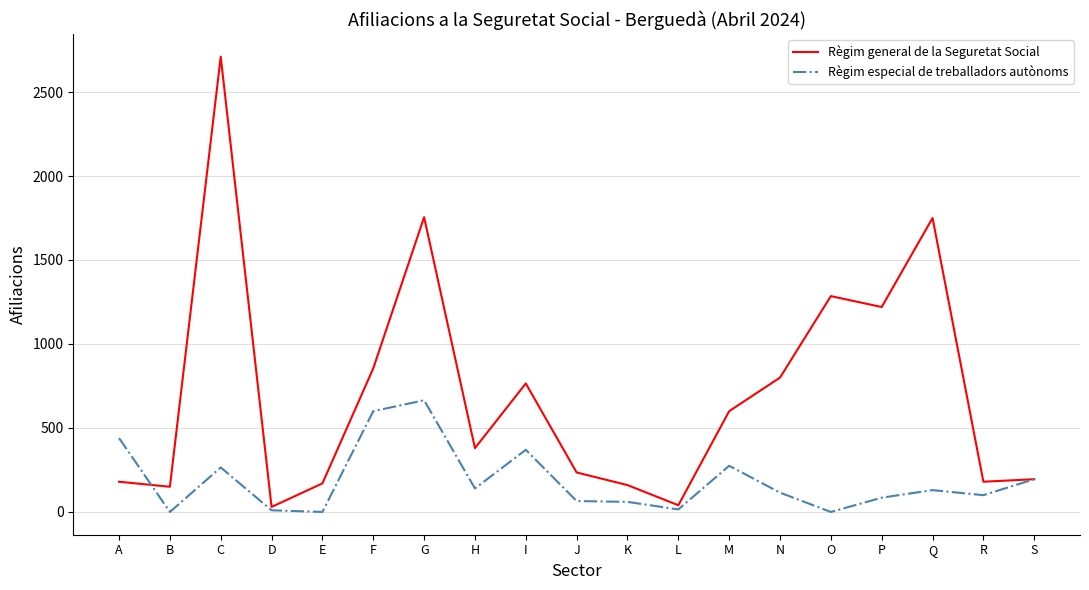

Which series changed the most between A and M?

Règim general de la Seguretat Social